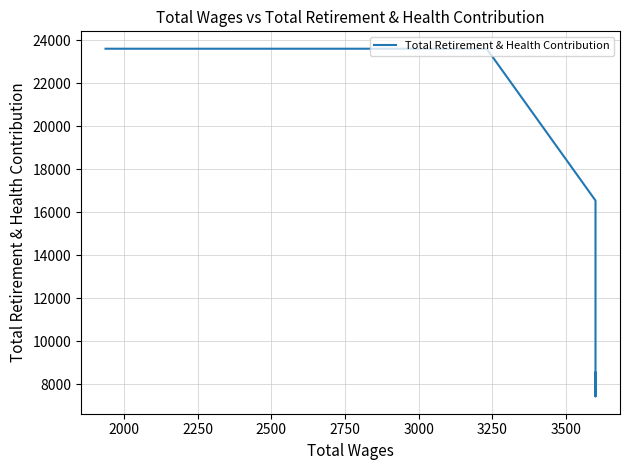

Reading left to right, list all the values displayed in this chart.

23617	23617	16546	7428	8536